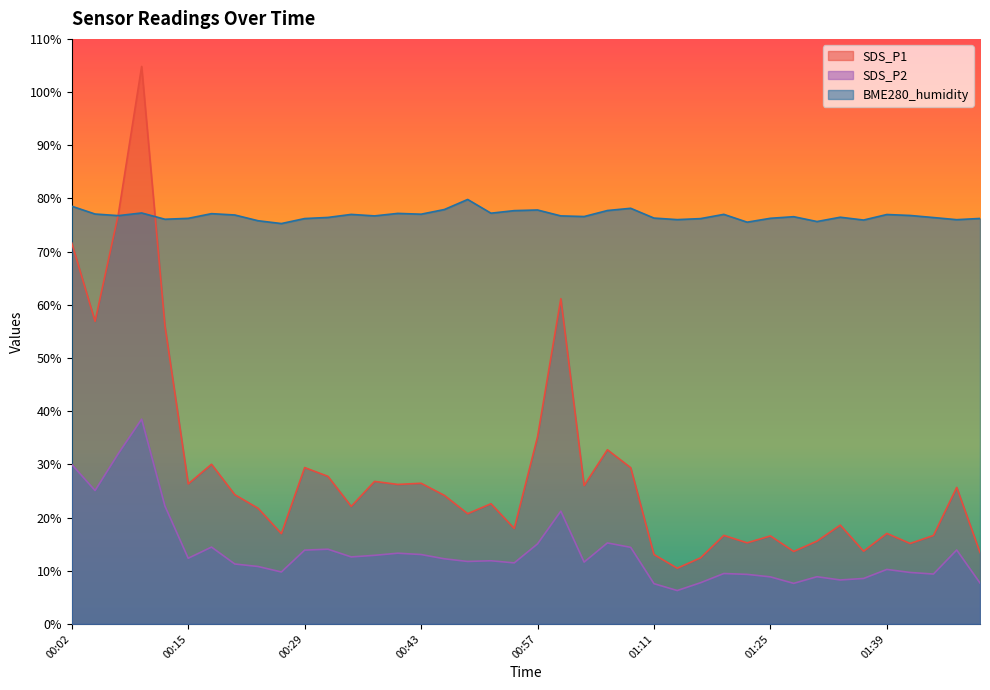

Does the chart display data point markers on the line(s)?

No